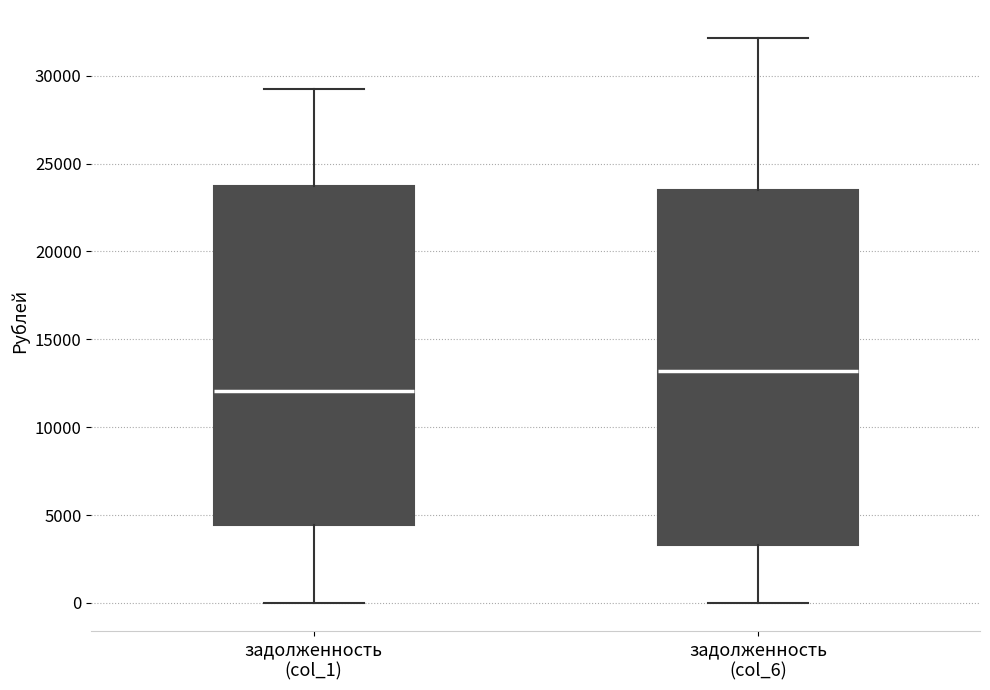

Which box's median line is the lowest?

задолженность (col_1)